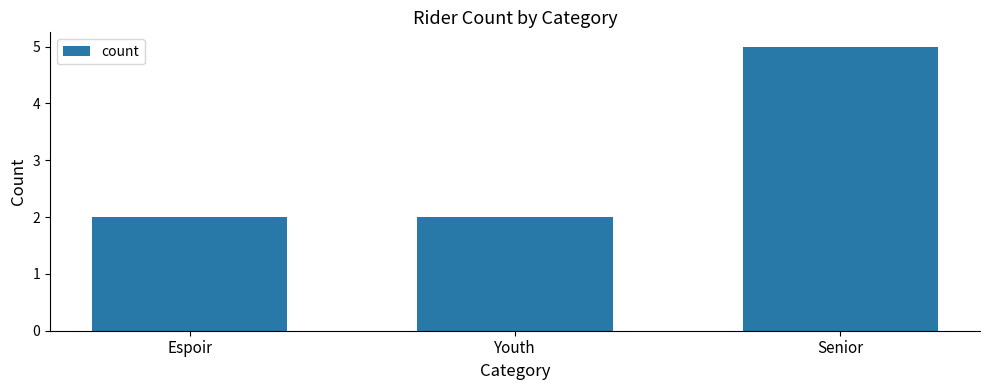

True or false: the data shows 4 at Youth.

False